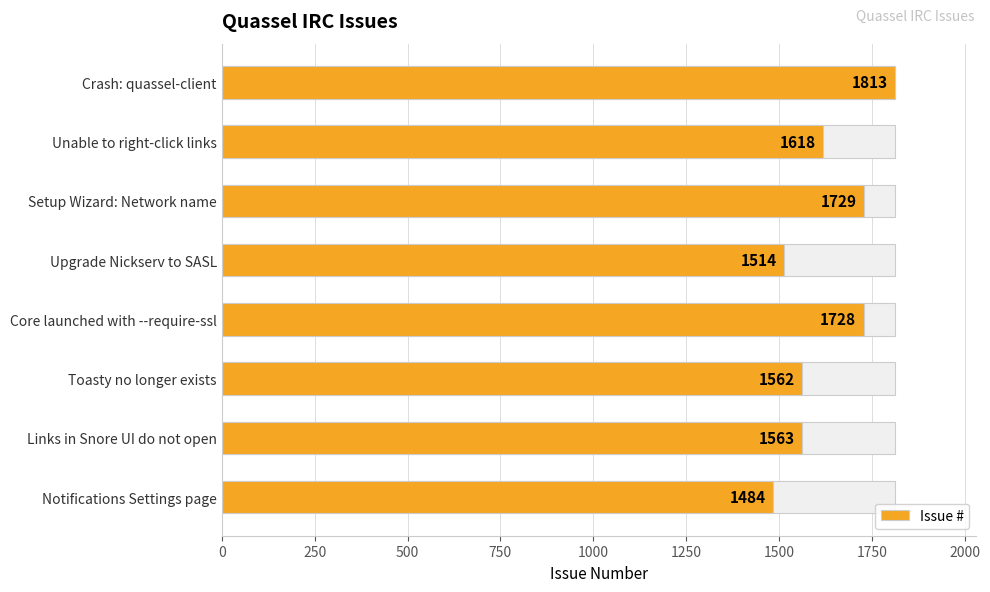

Is it true that the value at Unable to right-click links is 2452?

False